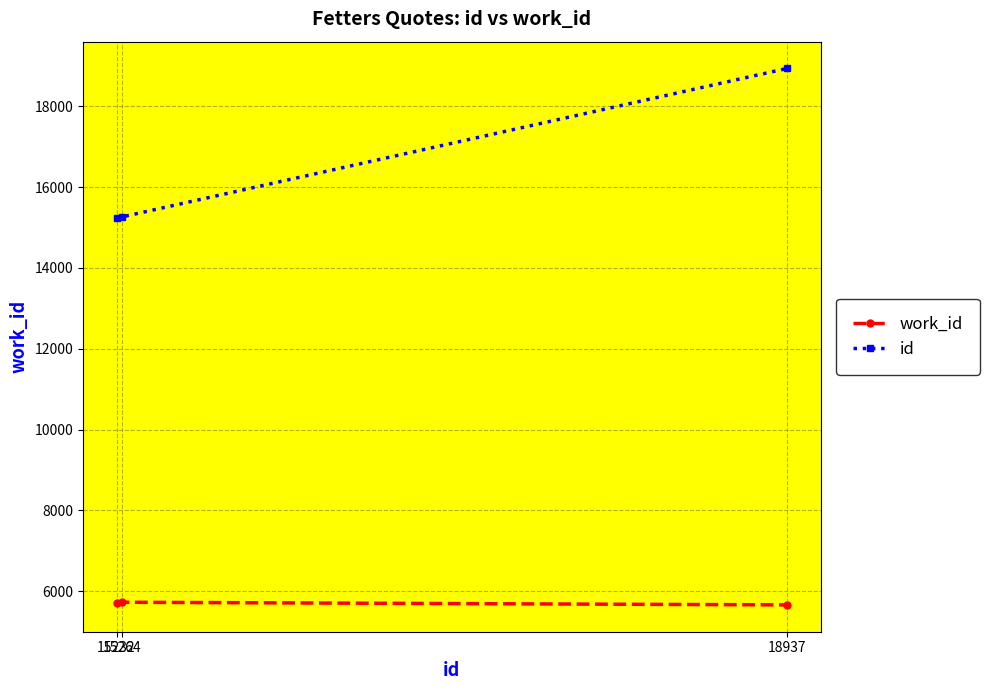

Count the number of categories in the chart.

3